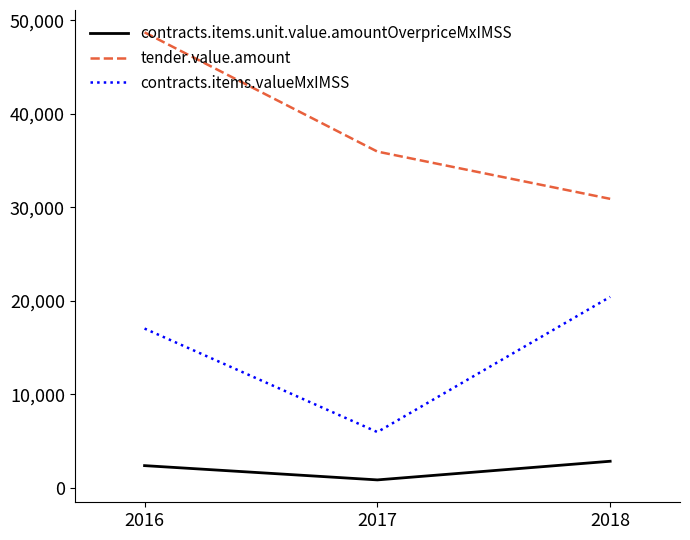

What is the spread (max minus min) of values at 2016?

46372.8